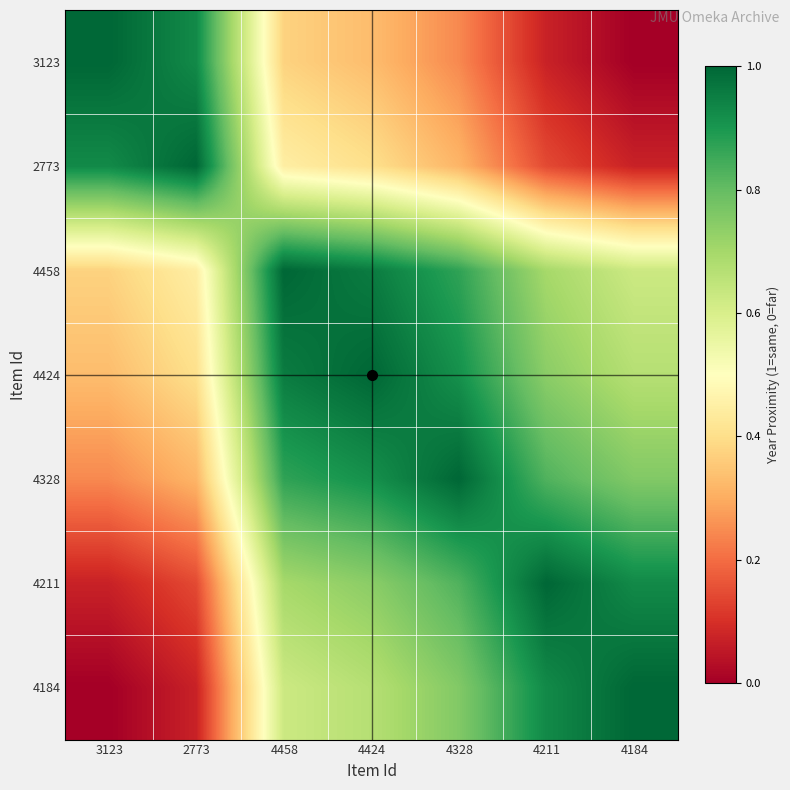

Reading left to right, extract all data points from this chart.

3123: 3123=1.0	2773=0.9	4458=0.4	4424=0.3	4328=0.2	4211=0.1	4184=0.0
2773: 3123=0.9	2773=1.0	4458=0.4	4424=0.4	4328=0.3	4211=0.1	4184=0.1
4458: 3123=0.4	2773=0.4	4458=1.0	4424=1.0	4328=0.9	4211=0.7	4184=0.6
4424: 3123=0.3	2773=0.4	4458=1.0	4424=1.0	4328=0.9	4211=0.7	4184=0.7
4328: 3123=0.2	2773=0.3	4458=0.9	4424=0.9	4328=1.0	4211=0.8	4184=0.8
4211: 3123=0.1	2773=0.1	4458=0.7	4424=0.7	4328=0.8	4211=1.0	4184=0.9
4184: 3123=0.0	2773=0.1	4458=0.6	4424=0.7	4328=0.8	4211=0.9	4184=1.0